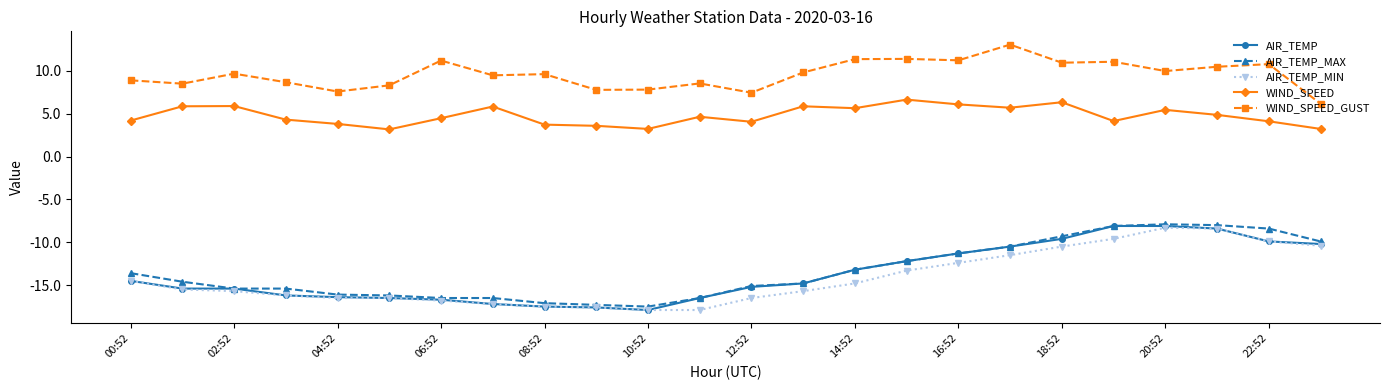

What is the value of the WIND_SPEED_GUST point at the 16th from the left?

11.4